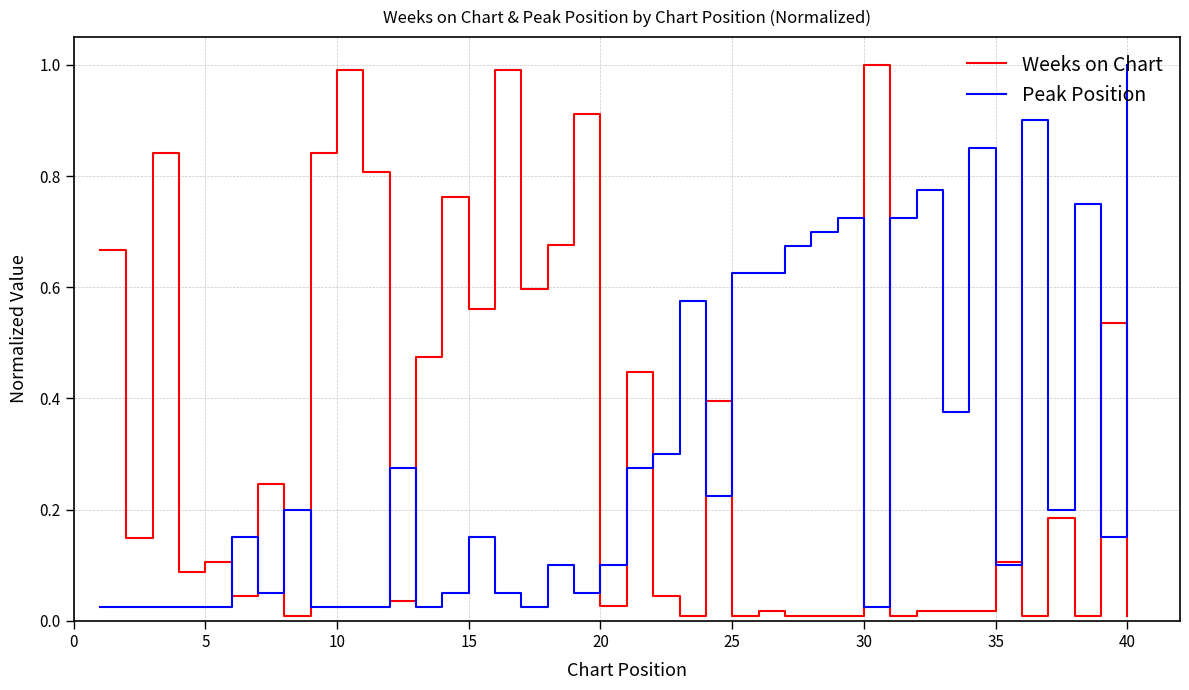

What is the maximum value for Peak Position?

1.0